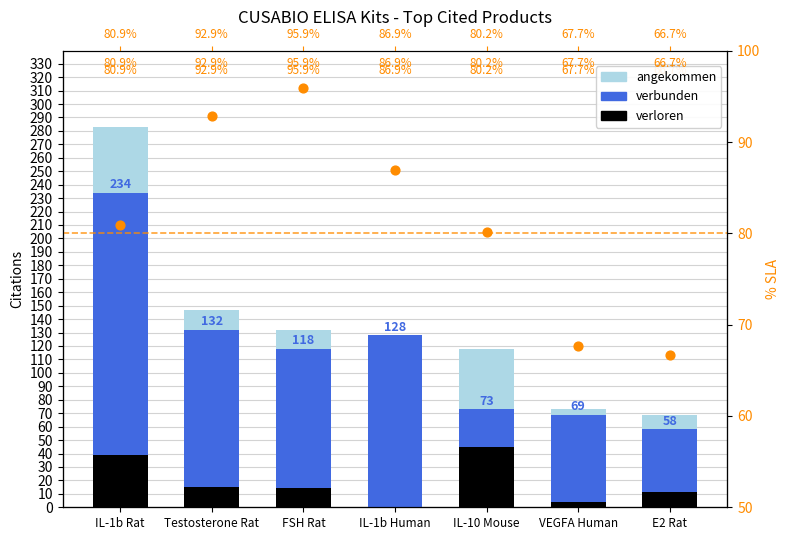

Which series has the largest Y range (max minus min)?

angekommen